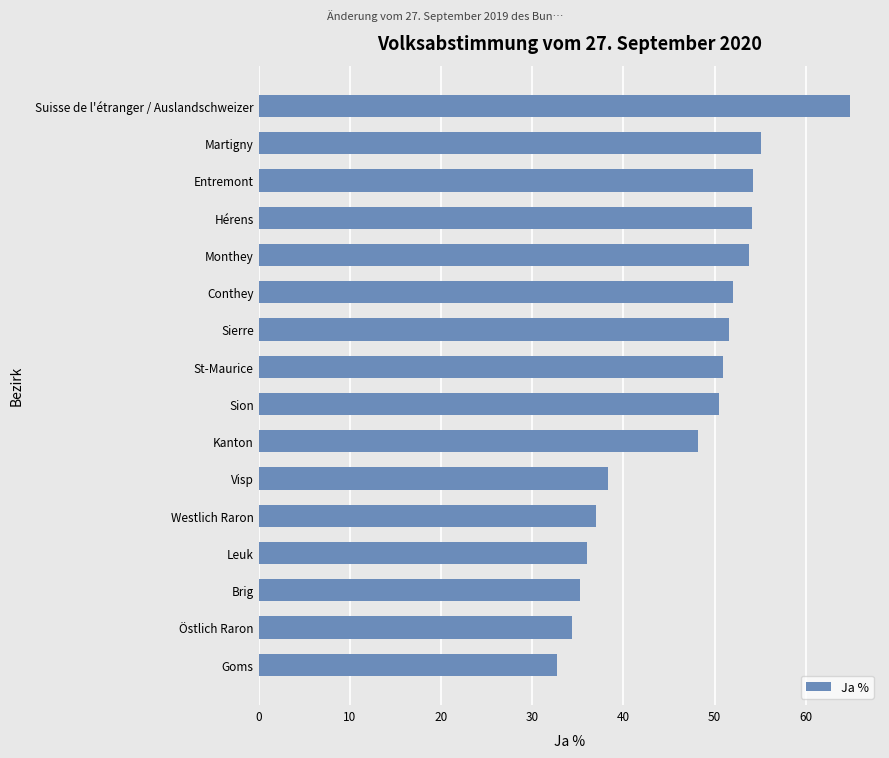

What is the difference between the maximum and minimum values?

32.2